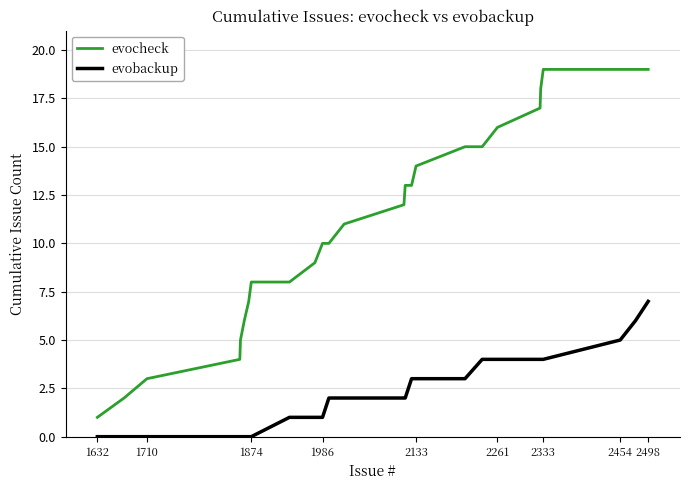

Rank the series by their maximum value, from lowest to highest.

evobackup, evocheck